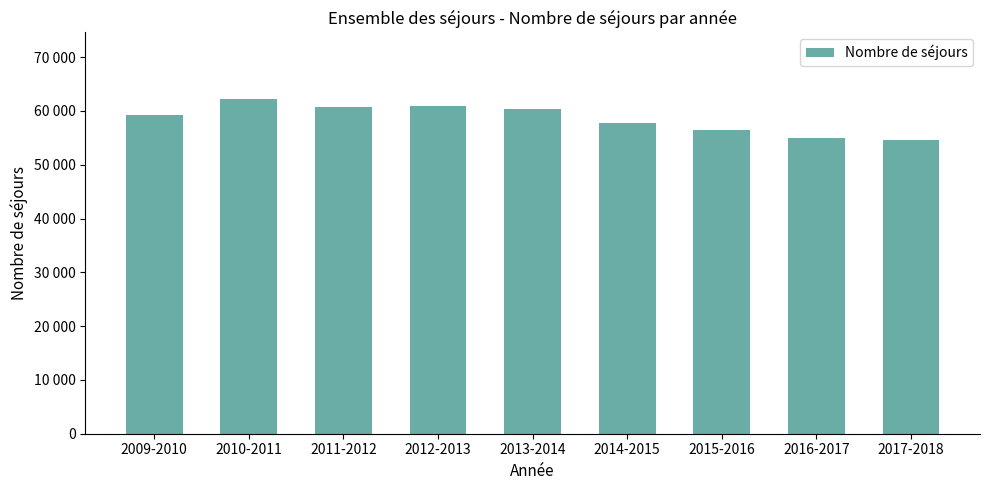

Does the chart contain any negative values?

No